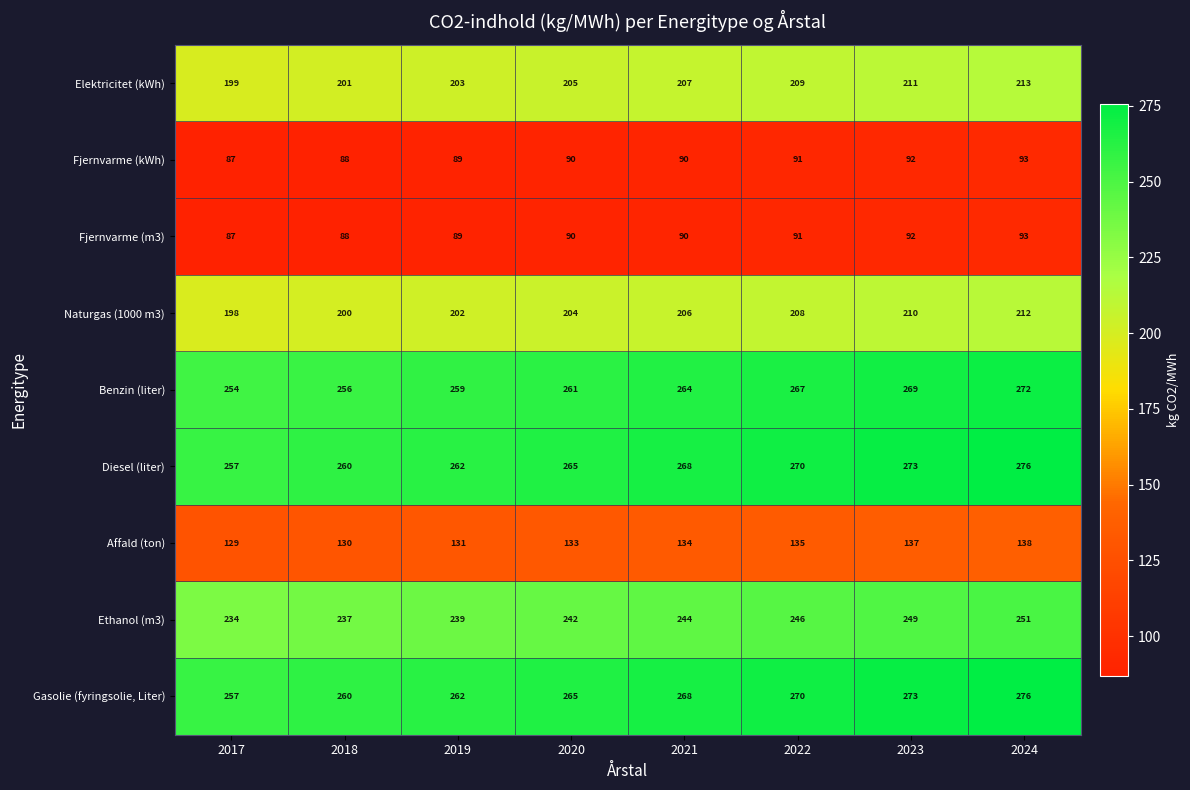

Is the value of Fjernvarme (kWh) at 2023 greater than the value of Ethanol (m3) at 2023?

No